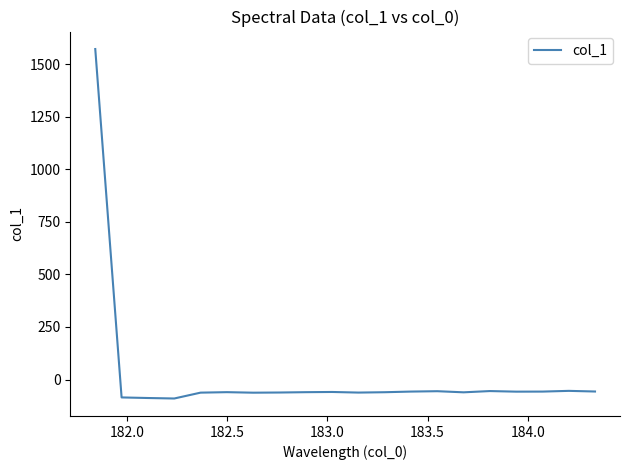

What is the greatest value displayed?

1572.9